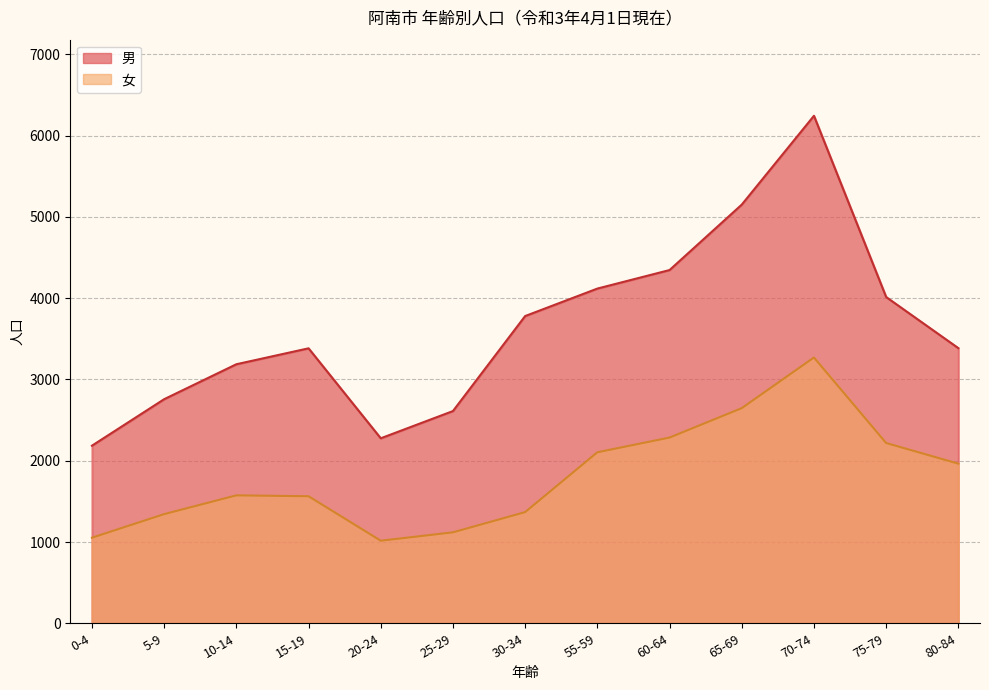

List the labels in order of 女 value, largest first.

70-74, 65-69, 60-64, 75-79, 55-59, 80-84, 10-14, 15-19, 30-34, 5-9, 25-29, 0-4, 20-24